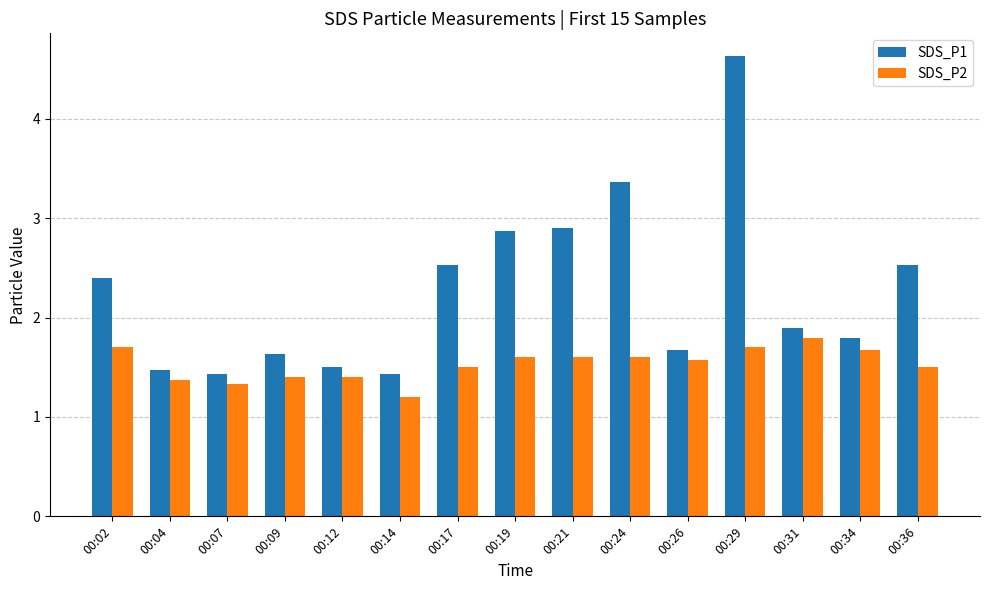

What is the difference between the maximum and minimum values in the SDS_P2 series?

0.6